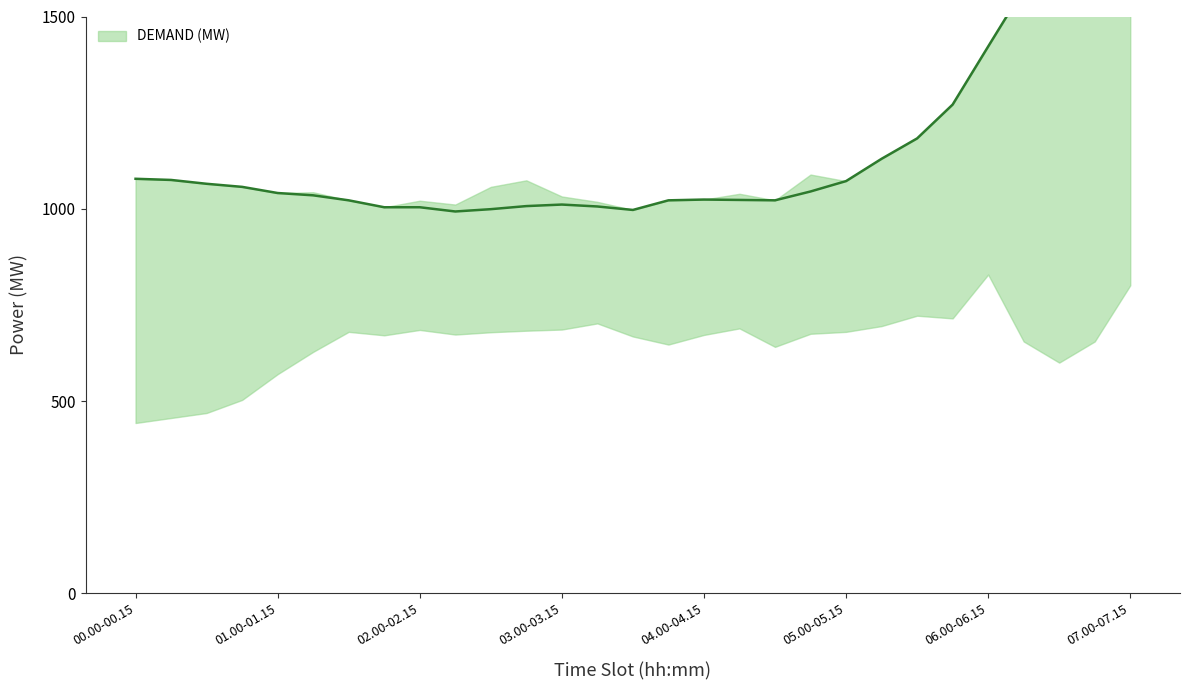

At which label does the data first exceed 1041?

00.00-00.15